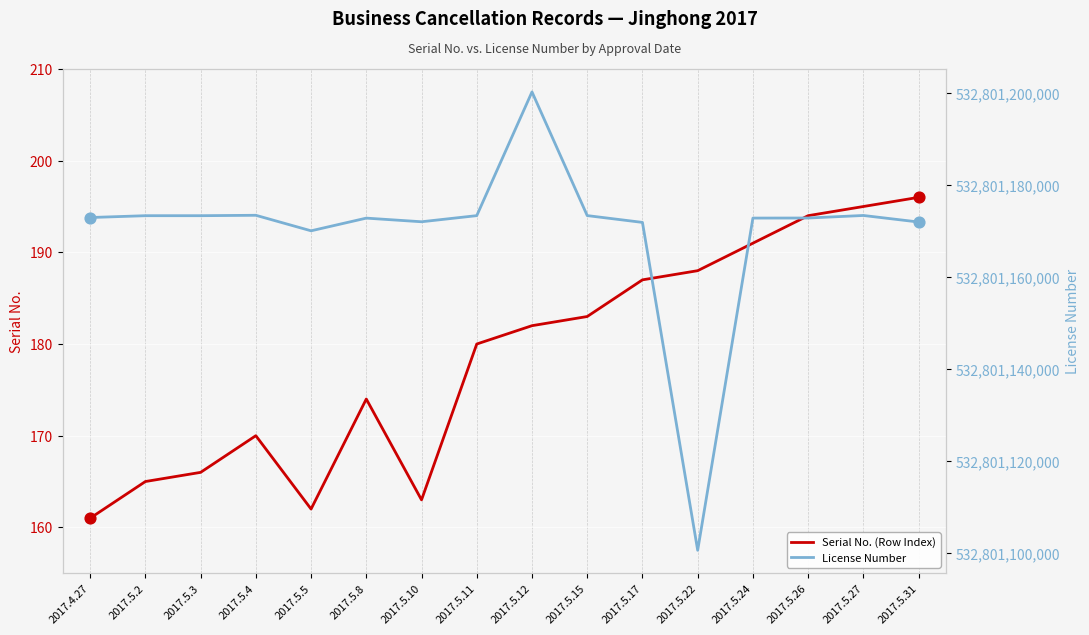

At which category is the sum across all series the highest?

2017.5.12